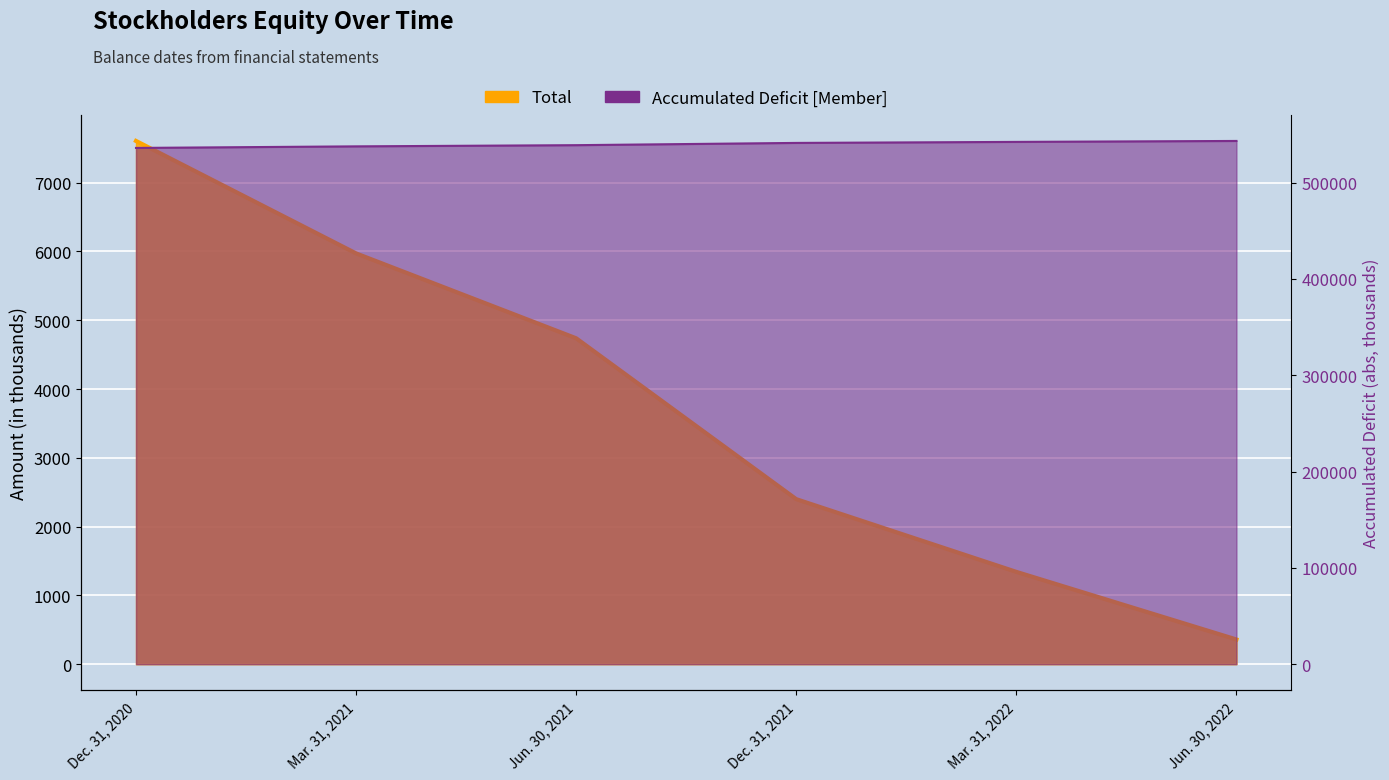

True or false: Accumulated Deficit [Member] and Total cross at least once.

False